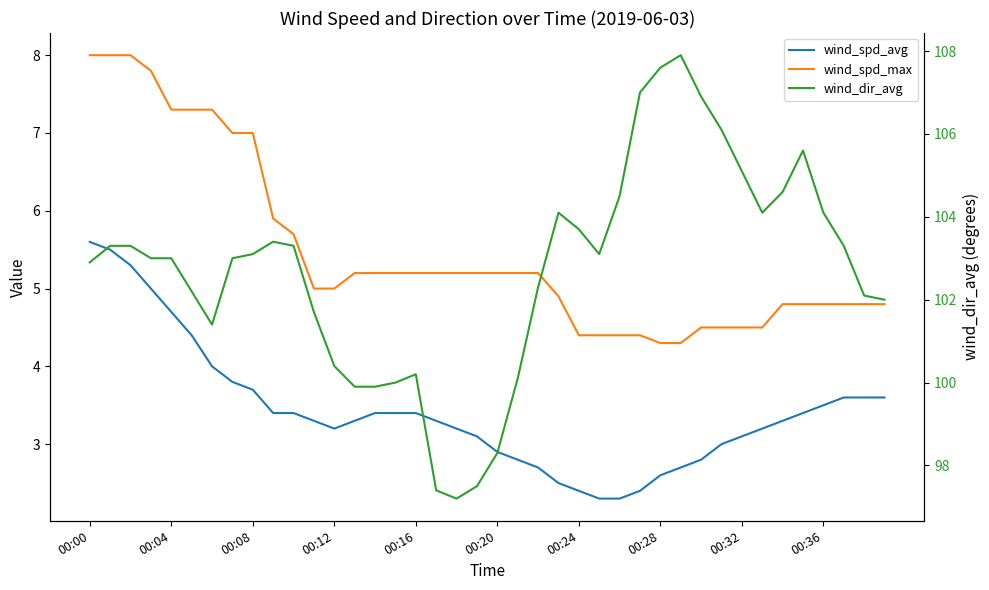

List the series in order of their peak value, highest first.

wind_dir_avg, wind_spd_max, wind_spd_avg